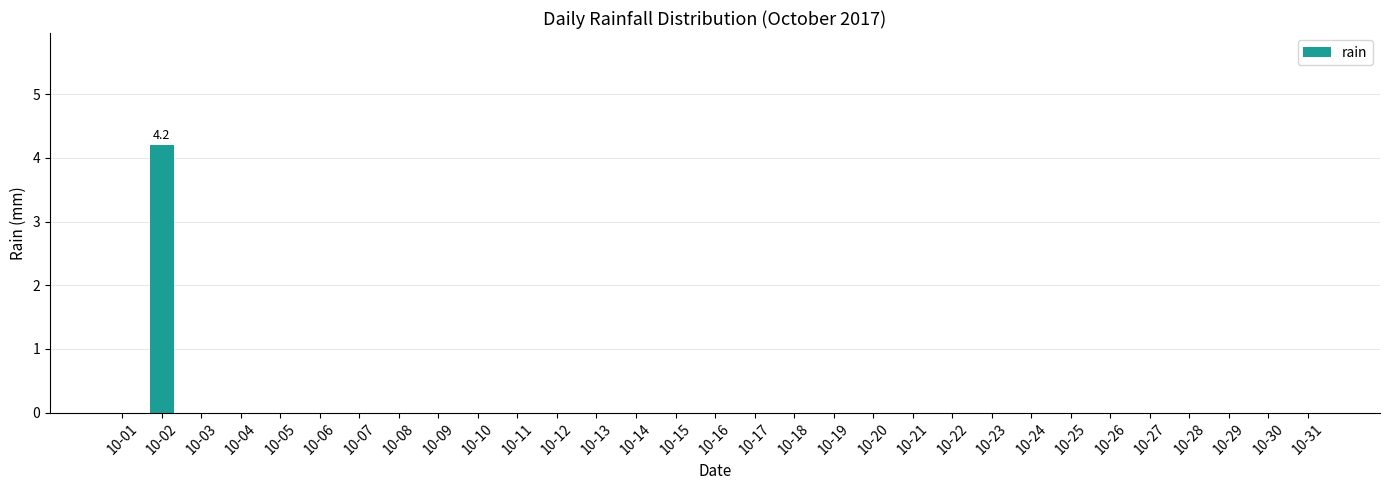

At which category does the chart reach its peak across all series?

10-02